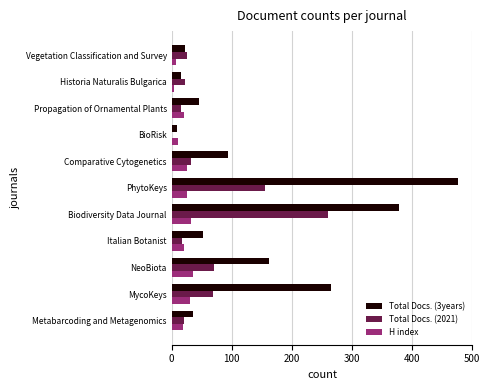

Is the value of H index at Historia Naturalis Bulgarica greater than the value of Total Docs. (3years) at Metabarcoding and Metagenomics?

No